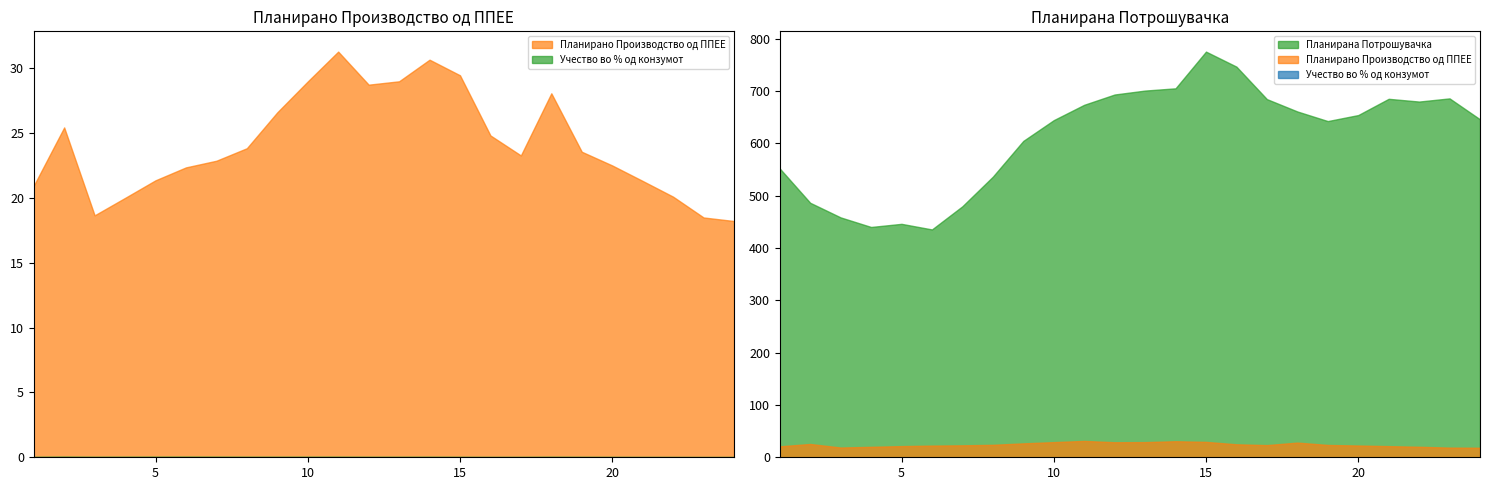

Rank the categories by Планирано Производство од ППЕЕ value from lowest to highest.

24, 23, 3, 4, 22, 1, 21, 5, 6, 20, 7, 17, 19, 8, 16, 2, 9, 18, 12, 10, 13, 15, 14, 11